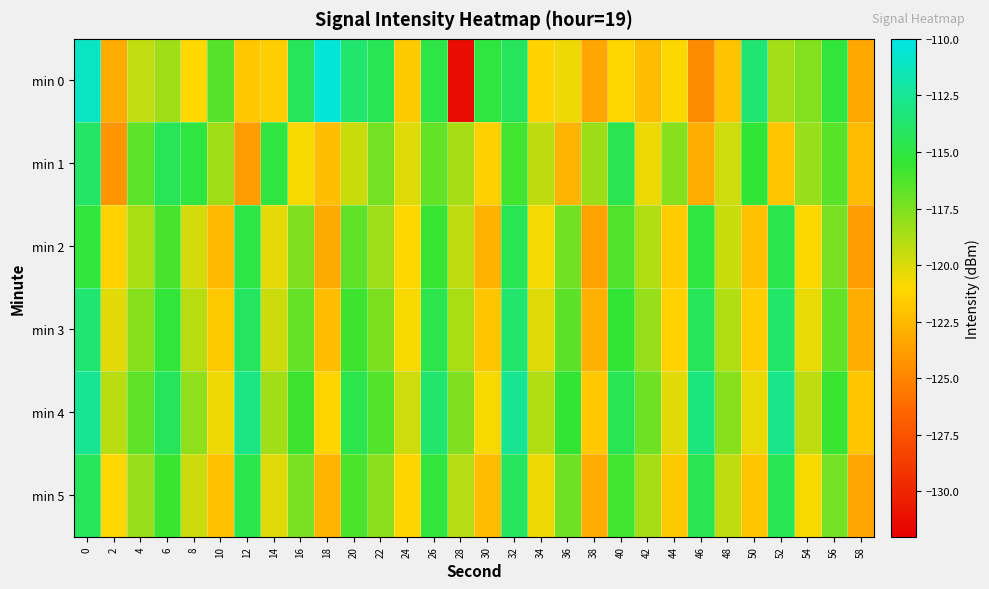

Which series has the largest total across all categories?

min 4